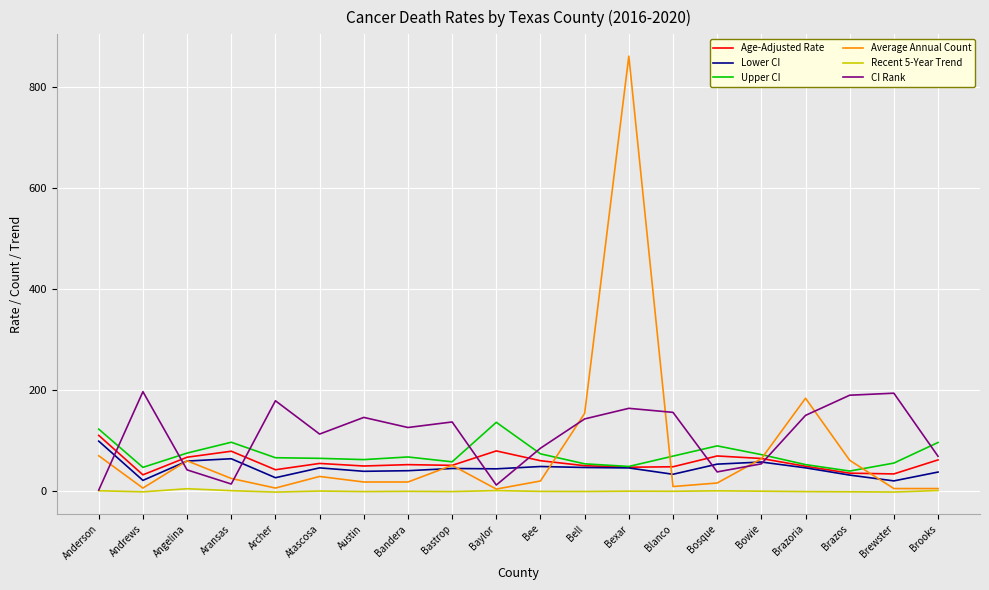

What is the maximum value for CI Rank?

196.0